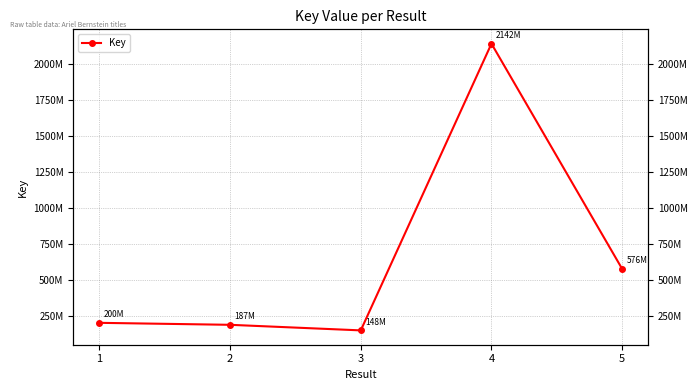

True or false: the data has more than 2 interior local peaks.

False